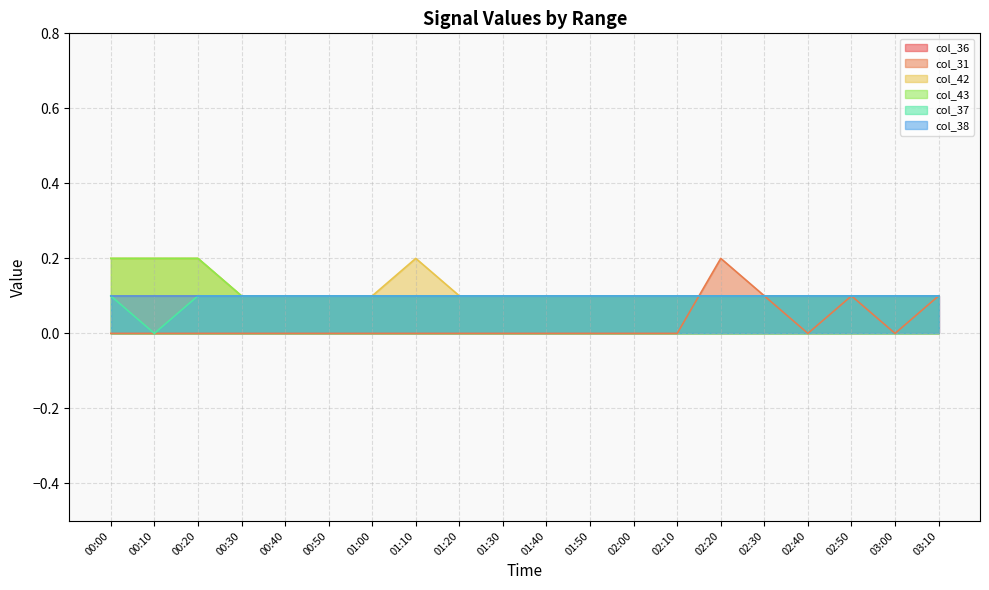

What is the difference between the col_42 values at 01:00 and 01:10?

0.1